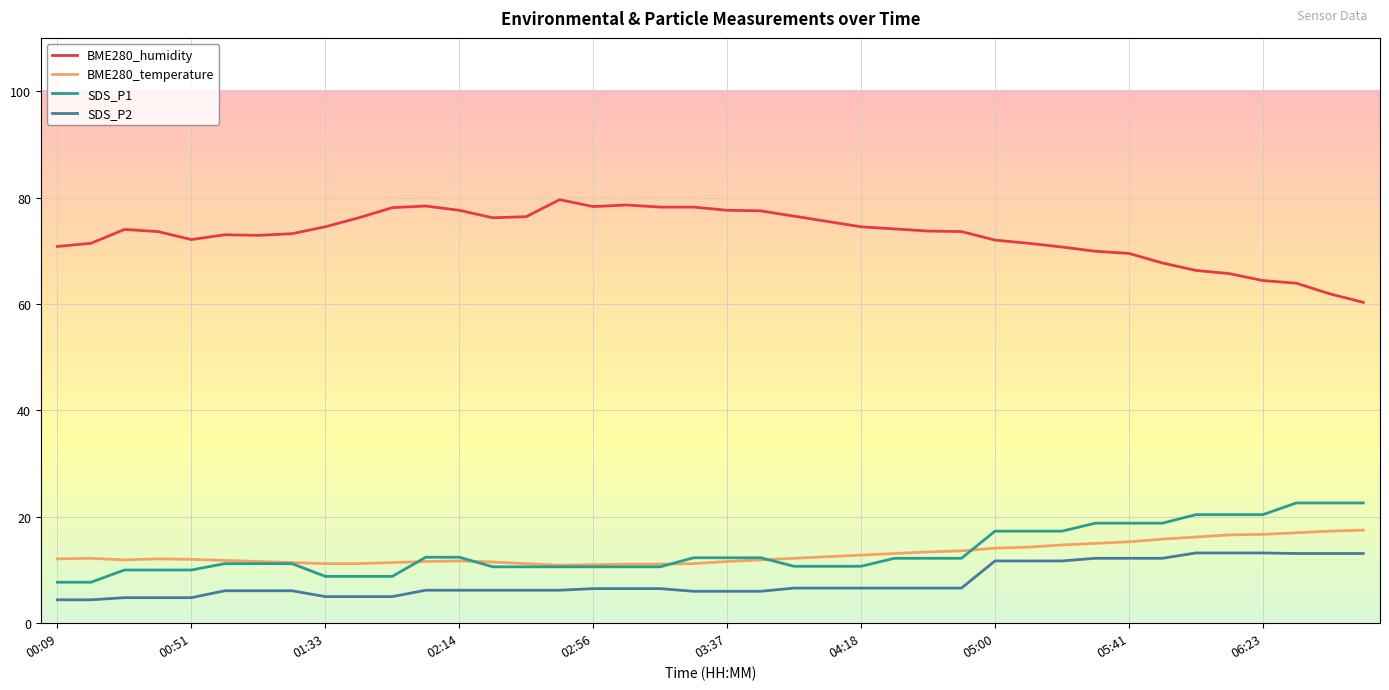

Which series has the largest total across all categories?

BME280_humidity